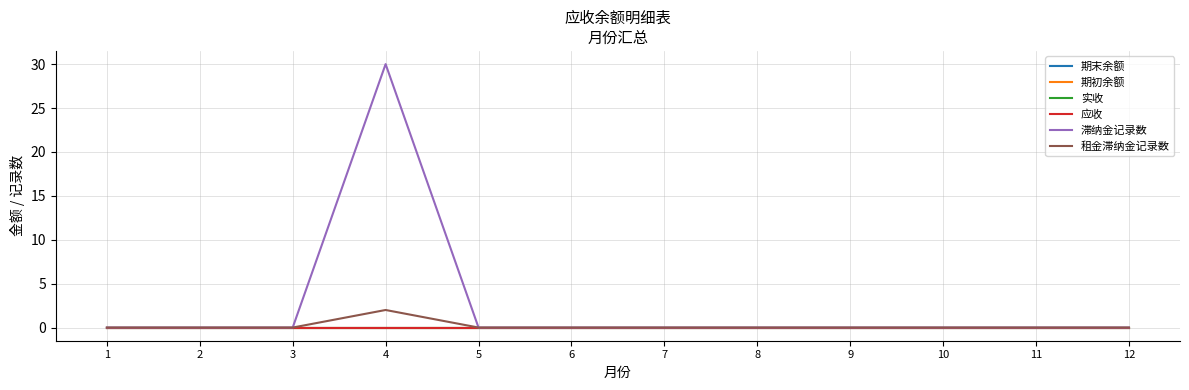

What is the value of the 租金滞纳金记录数 point at the 4th from the left?

2